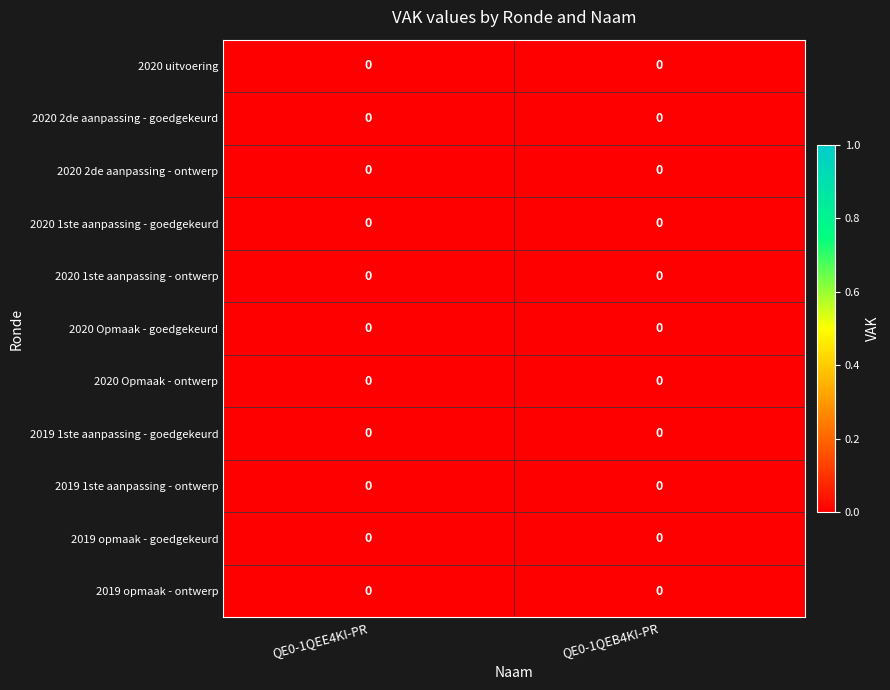

List the labels in order of 2019 1ste aanpassing - ontwerp value, smallest first.

QE0-1QEE4KI-PR, QE0-1QEB4KI-PR